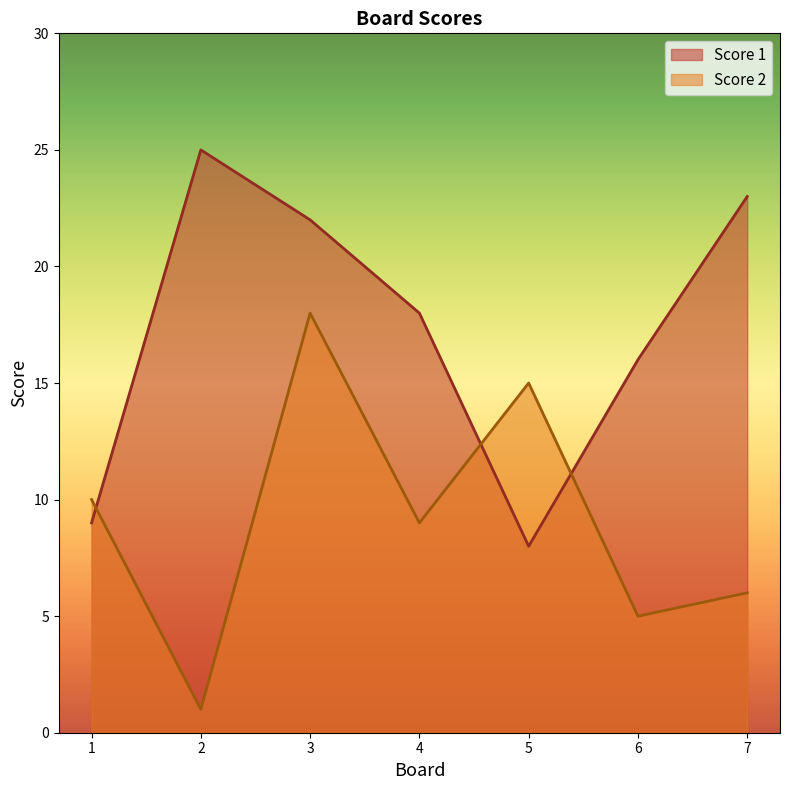

Where is the first local minimum for Score 2?

2